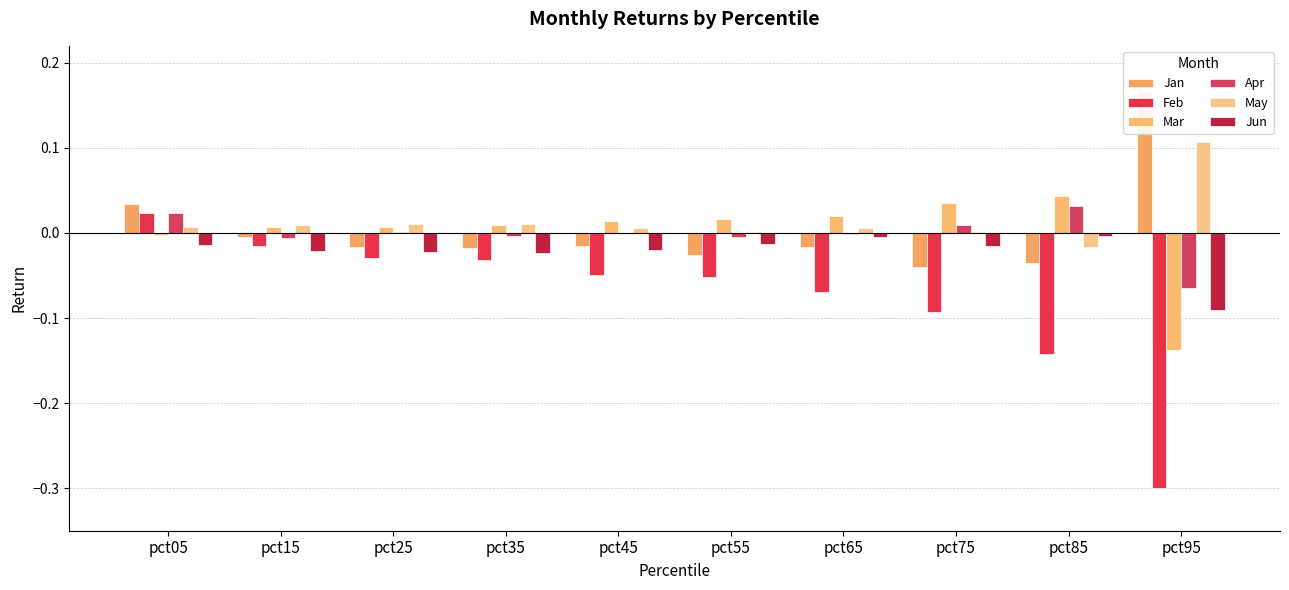

Does the chart contain any negative values?

Yes